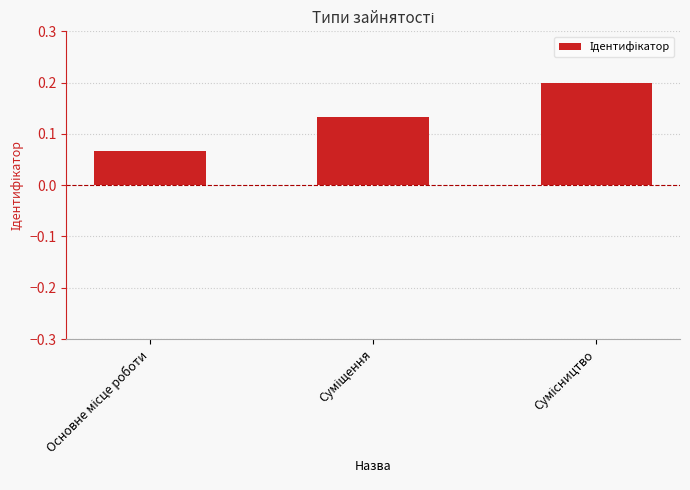

How many values are between 0 and 1?

3